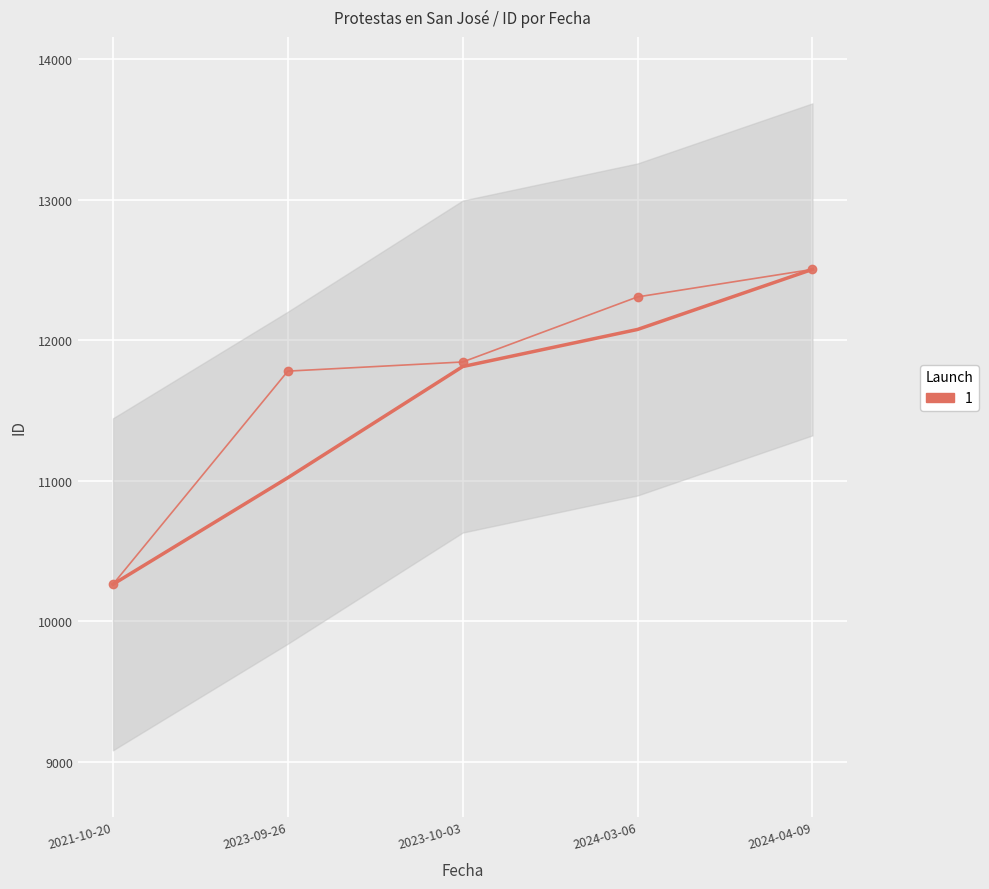

True or false: the data has more than 0 interior local peaks.

False